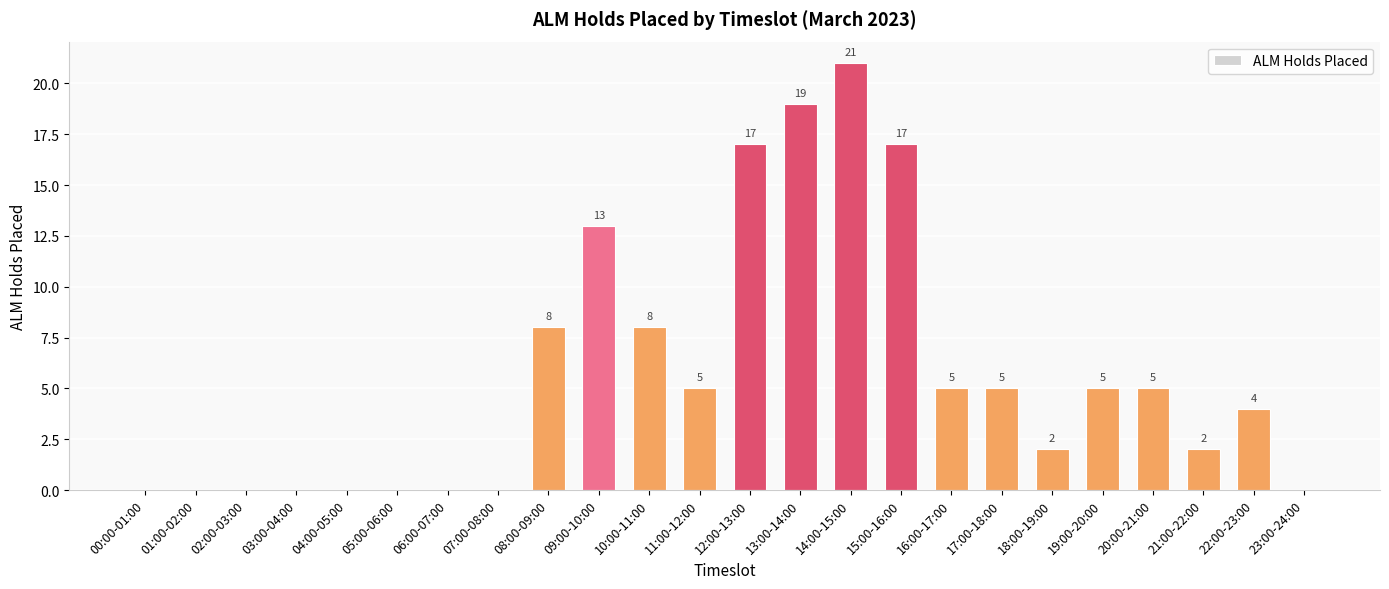

What is the maximum value shown in the chart?

21